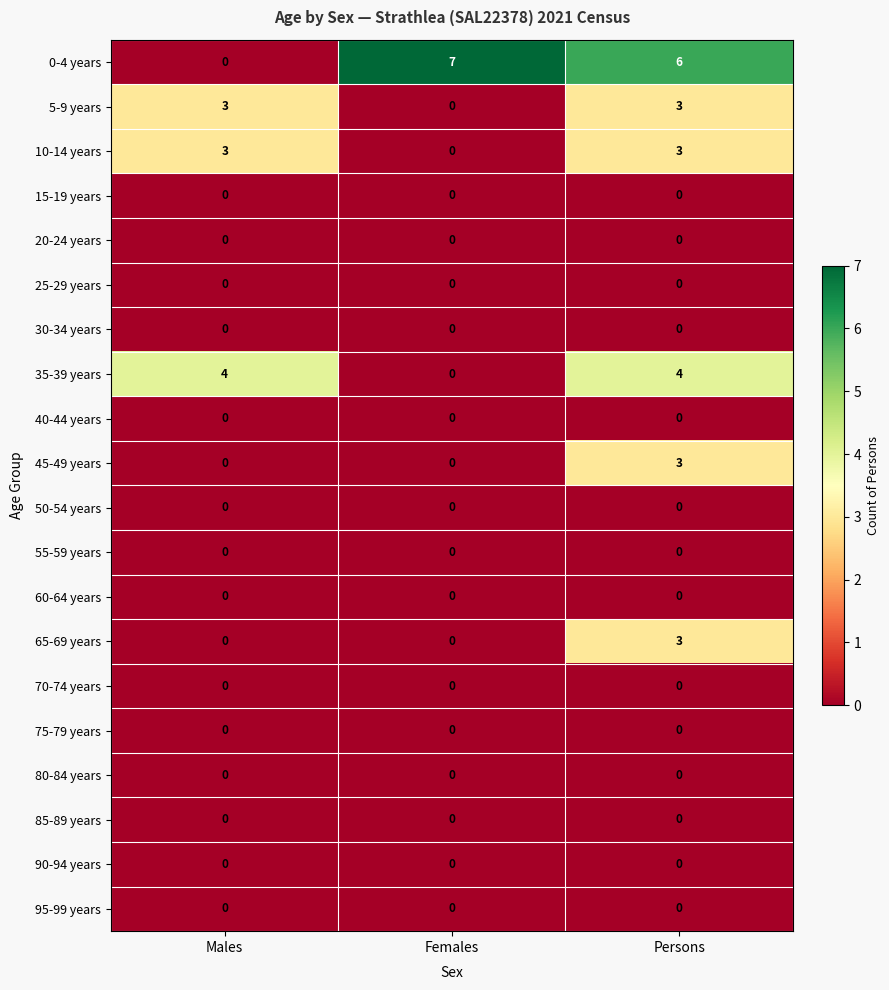

Which series has the widest spread of values?

0-4 years